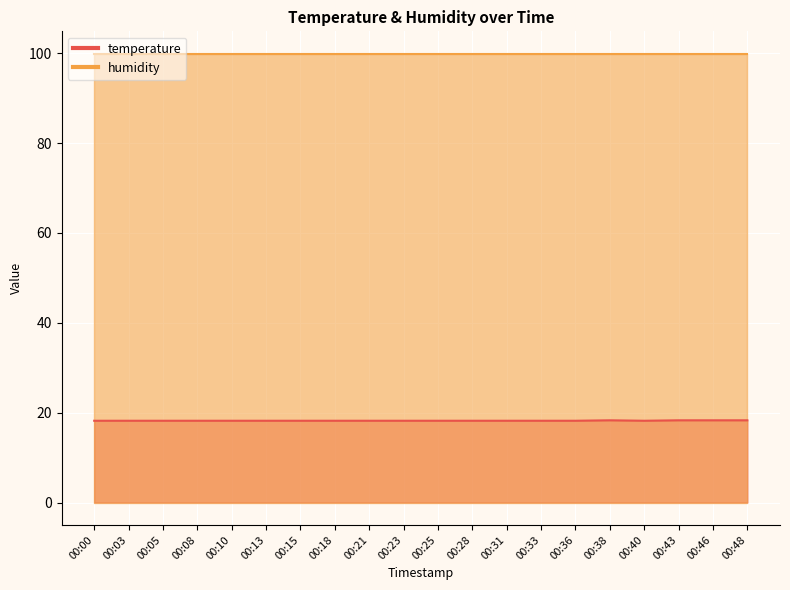

Count the values in the range 18 to 19.

20